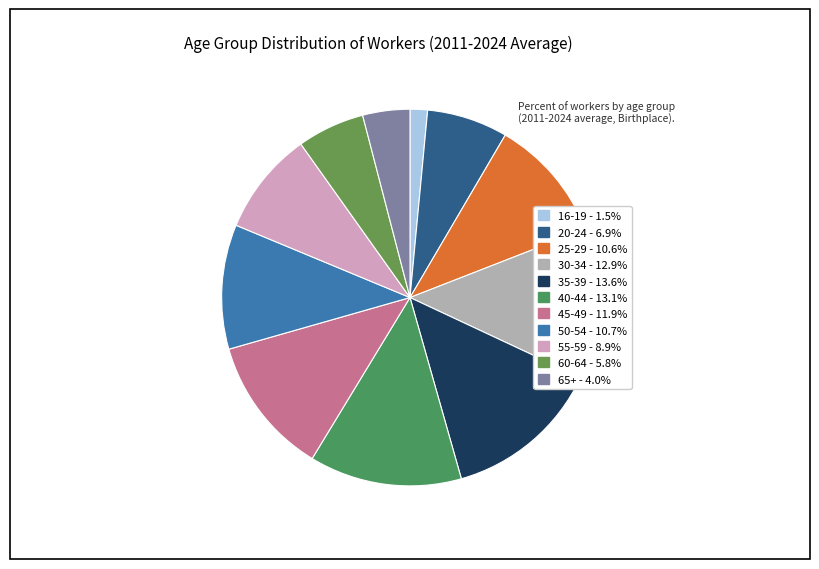

Is it true that 65+ is 7% of the pie?

False